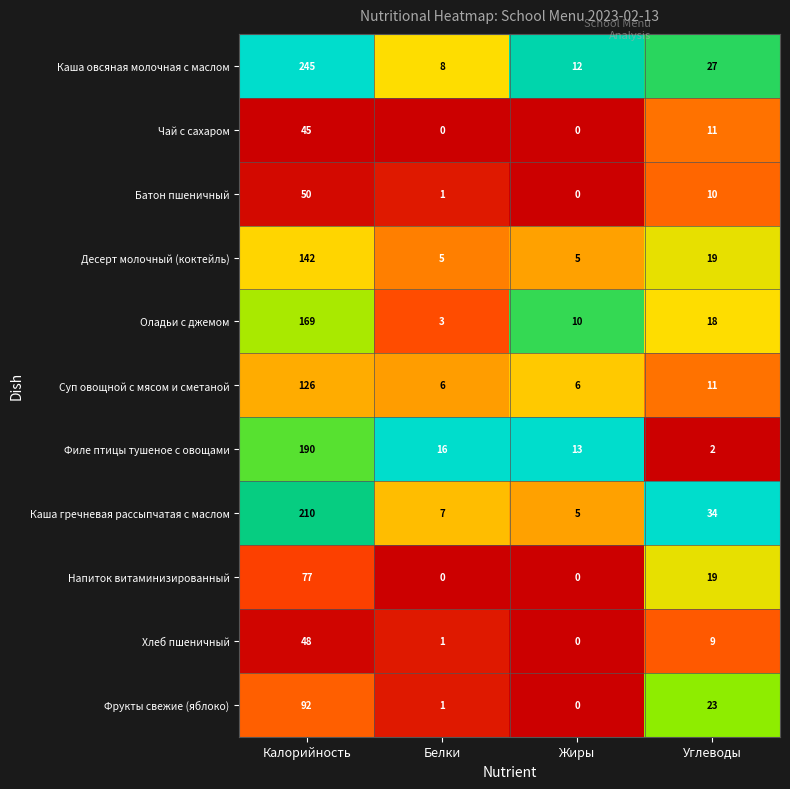

Between Калорийность and Углеводы, which series saw the biggest shift?

Каша овсяная молочная с маслом